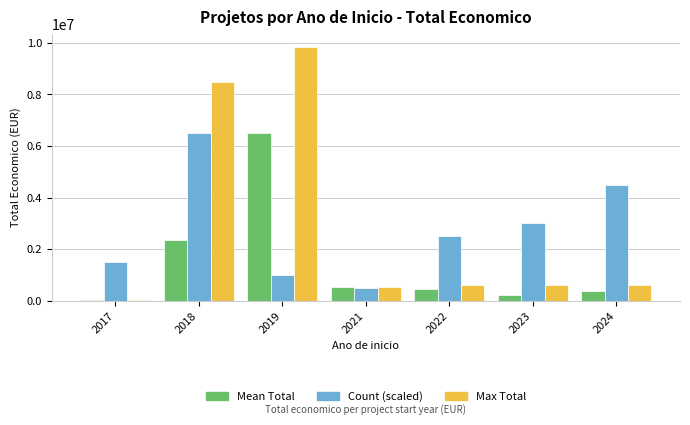

What is the sum of all Count (scaled) values?

19485027.0